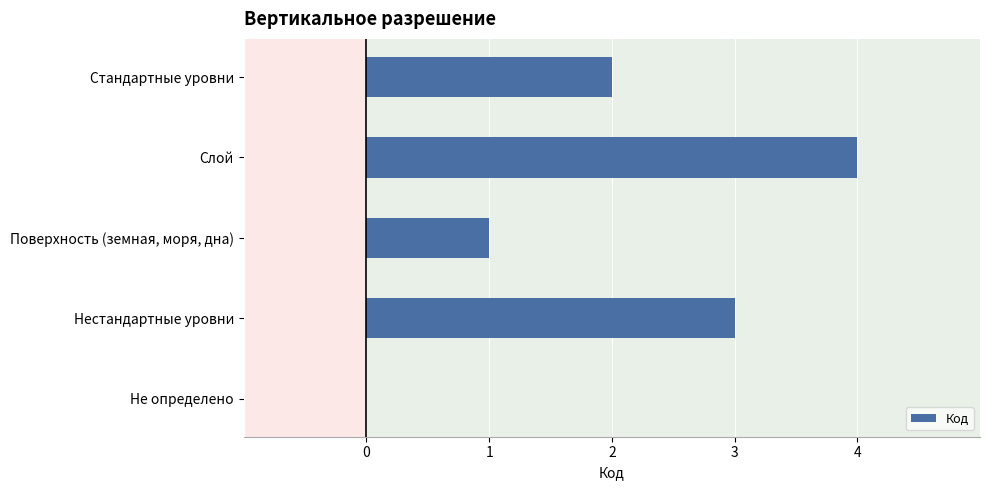

True or false: the data shows 1 at Поверхность (земная, моря, дна).

True